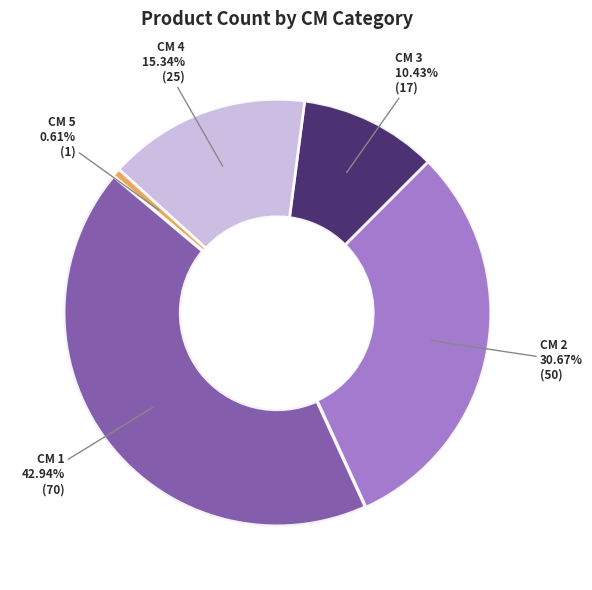

Is there any slice that represents more than half of the pie?

No